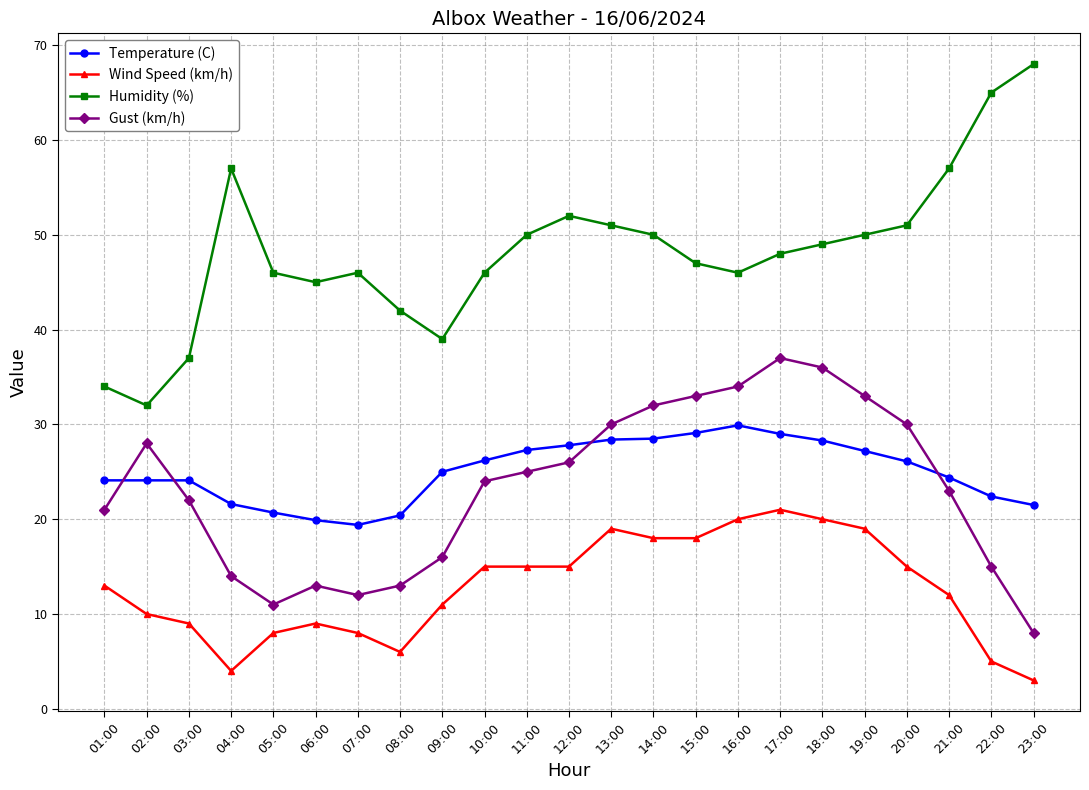

What is the total value across all series at 16:00?

129.9